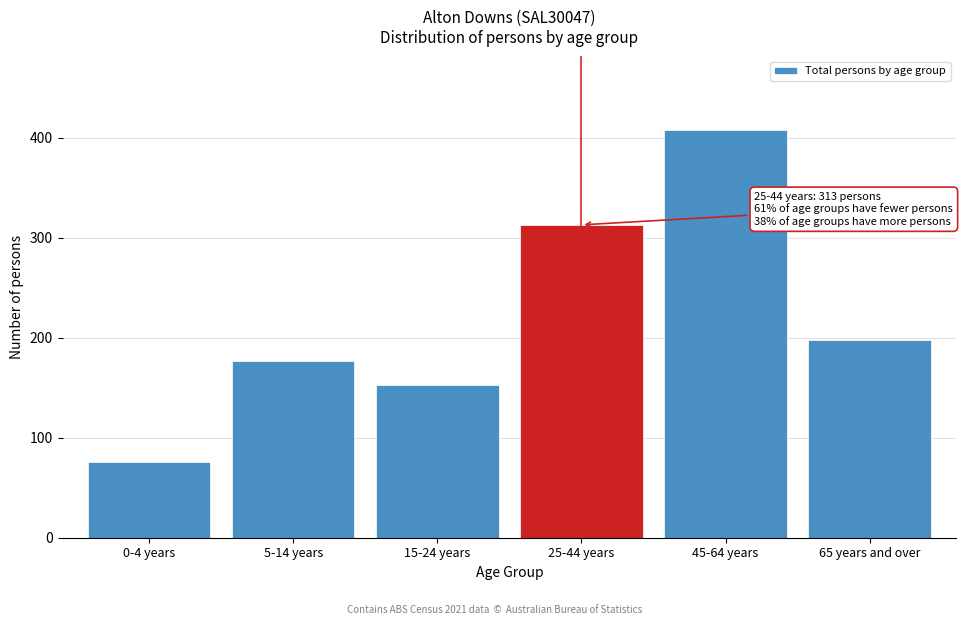

Reading left to right, extract all data points from this chart.

0-4 years=76	5-14 years=177	15-24 years=153	25-44 years=313	45-64 years=408	65 years and over=198